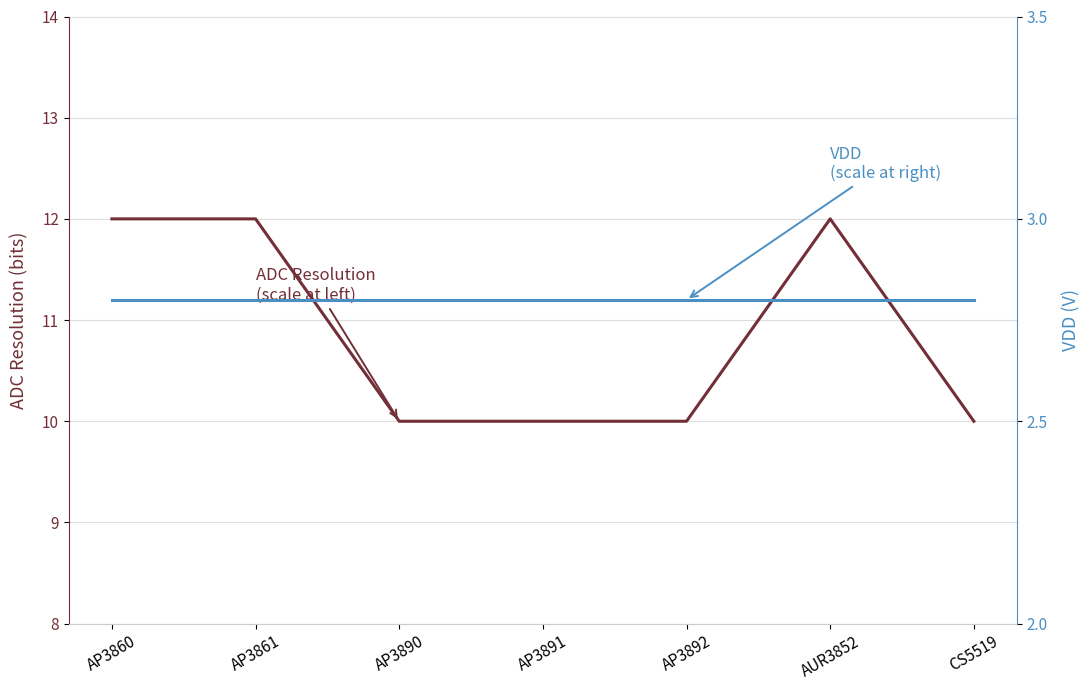

What is the sum of the ADC Resolution (bits) values at AP3890 and CS5519?

20.0